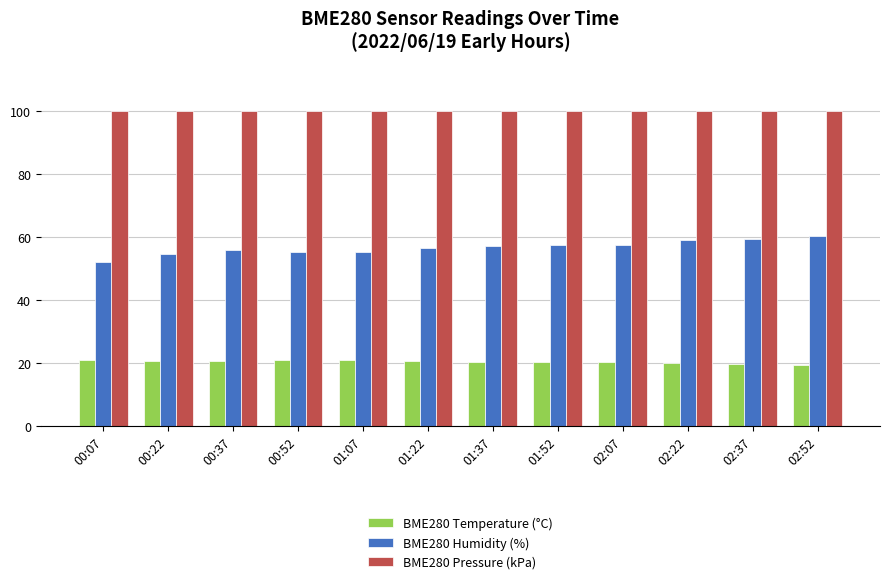

What is the sum of the BME280 Humidity (%) values at 02:22 and 02:52?

119.3